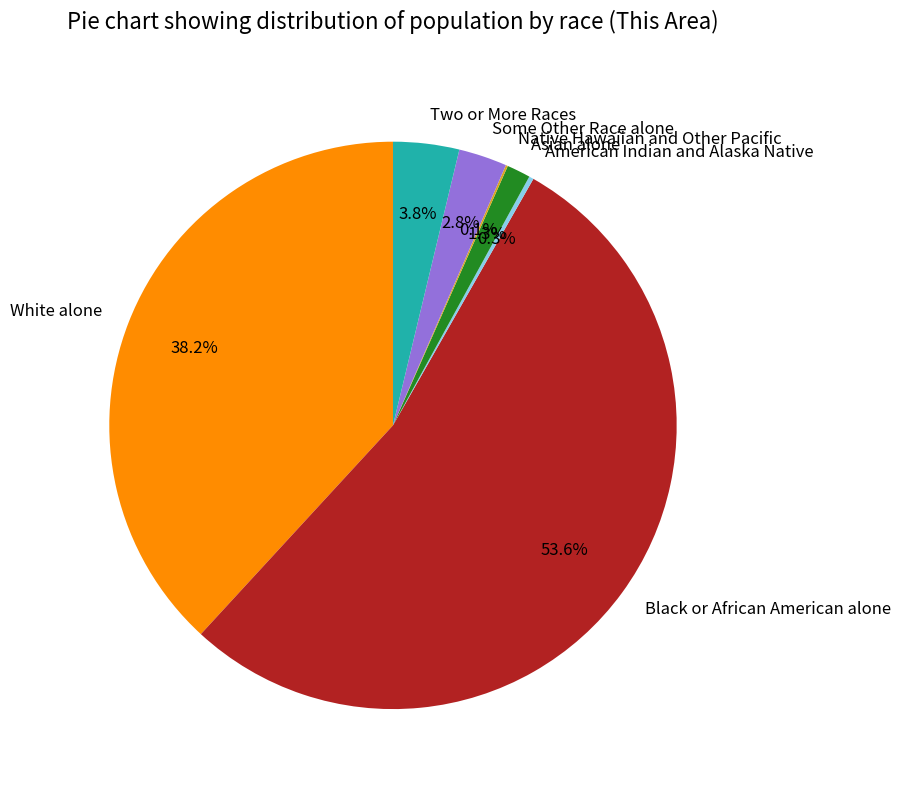

What is the largest slice in the pie chart?

Black or African American alone